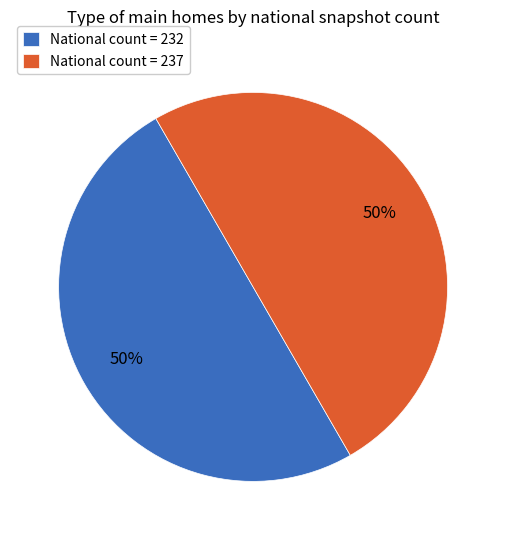

True or false: National count = 237 accounts for 63% of the total.

False